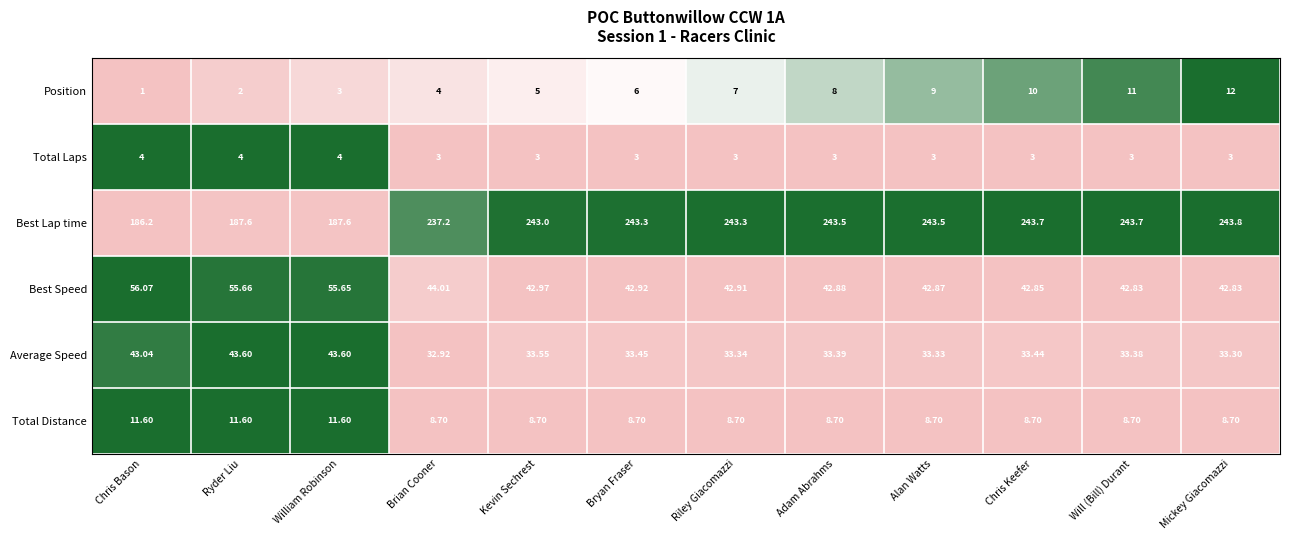

Is the value of Total Laps at Chris Bason greater than the value of Best Lap time at Kevin Sechrest?

No